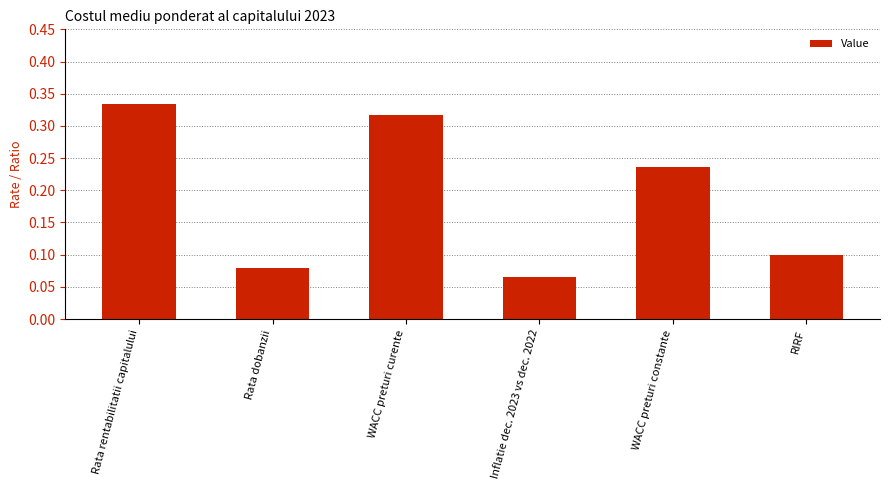

At which category does the chart reach its peak across all series?

Rata rentabilitatii capitalului